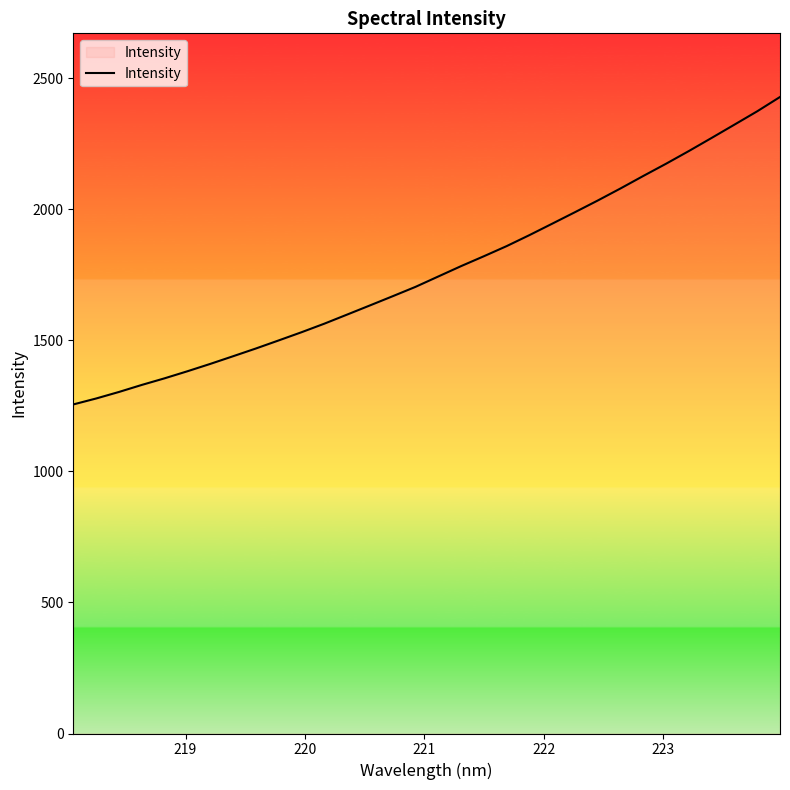

What is the minimum value shown in the chart?

1255.8